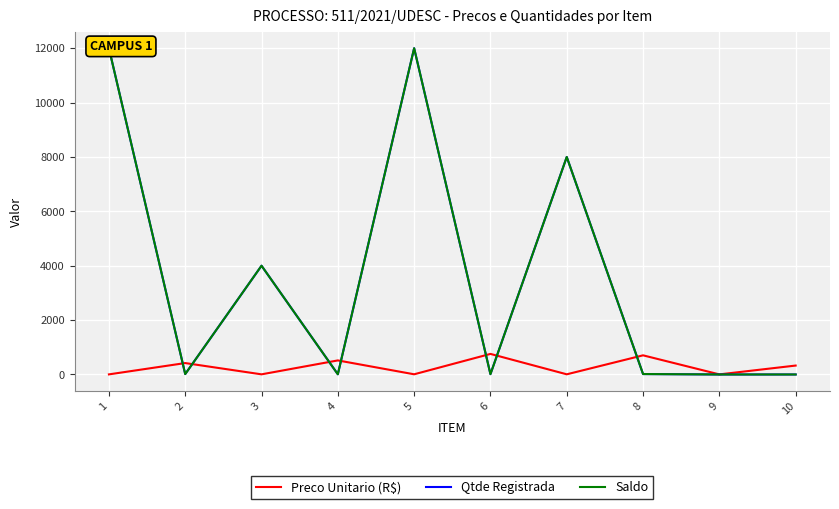

The value of Saldo at 10 is -5189.8. True or false?

False